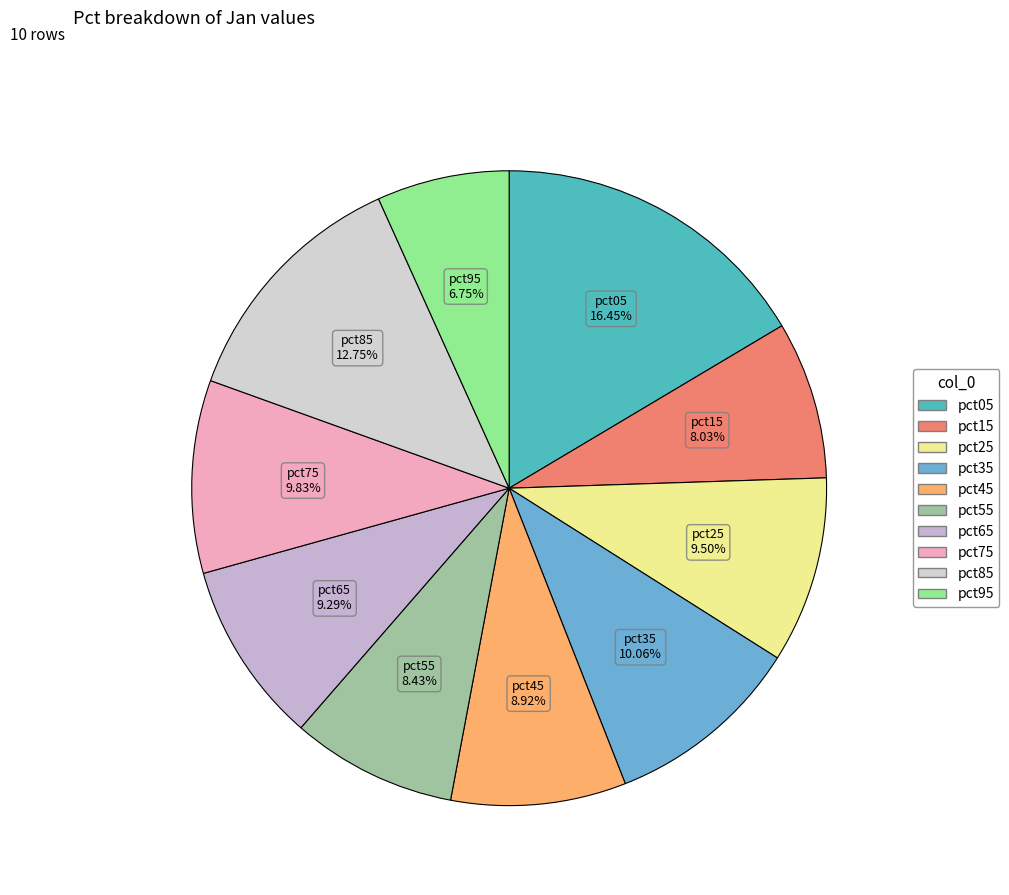

To the nearest percent, what percentage of the pie is pct95?

7%